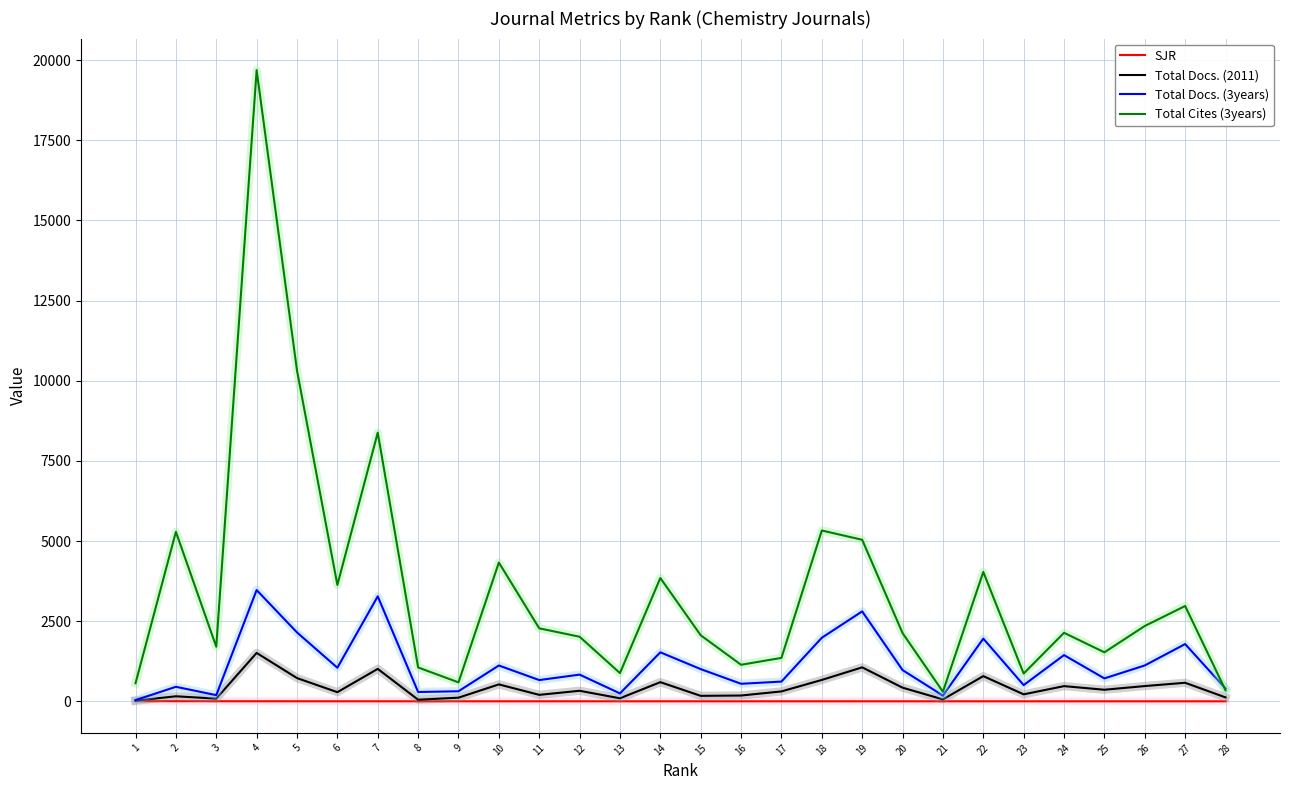

Is it true that Total Docs. (2011) equals 202.0 at 11?

True